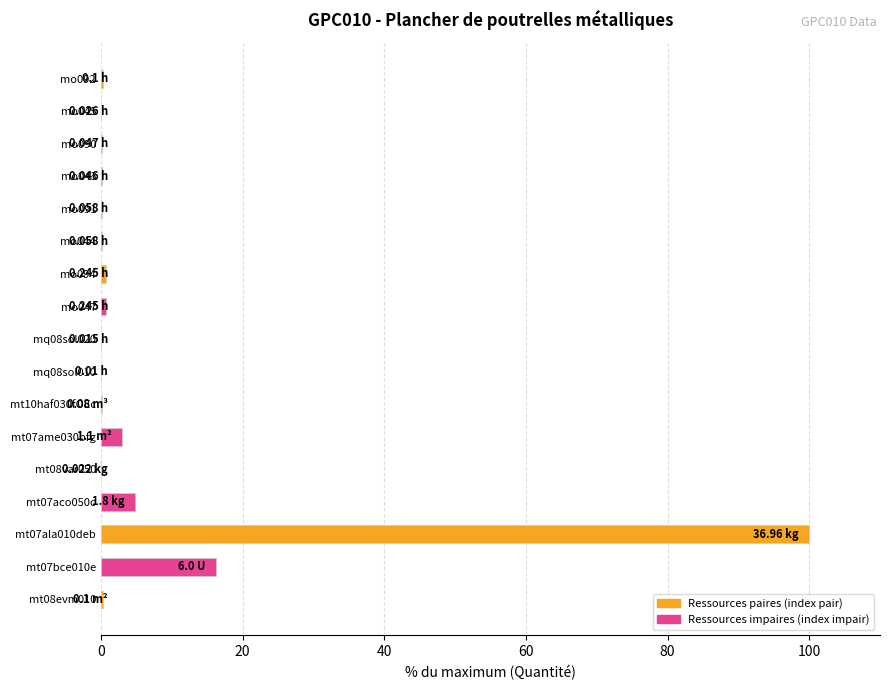

What is the sum of all values?

126.9